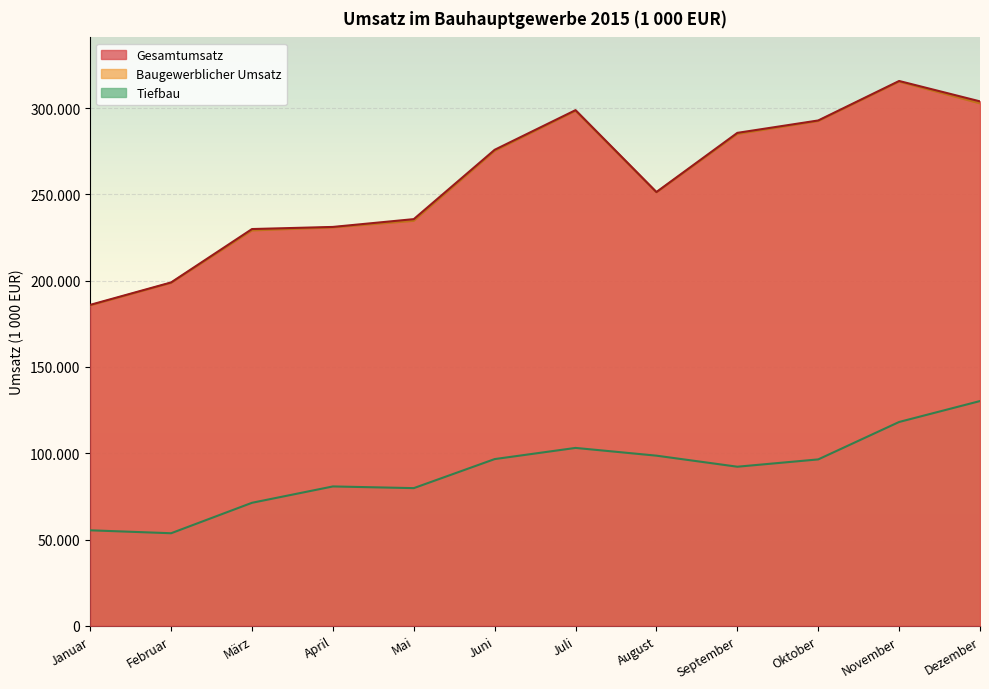

What are all the series names shown in the legend?

Gesamtumsatz, Baugewerblicher Umsatz, Tiefbau